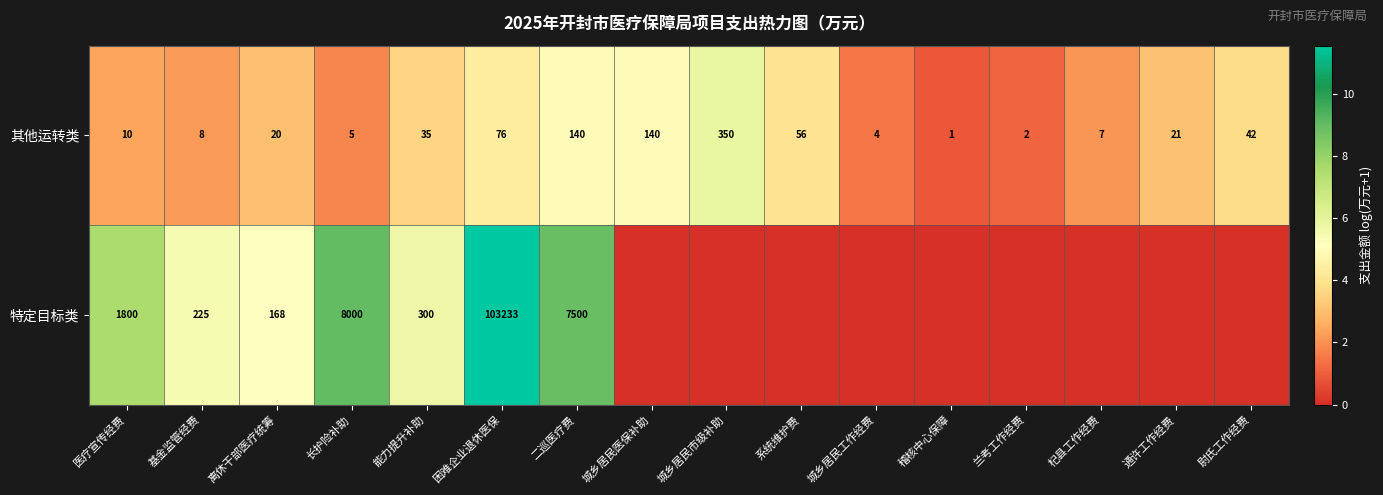

What is the difference between the maximum and minimum values in the 其他运转类 series?

349